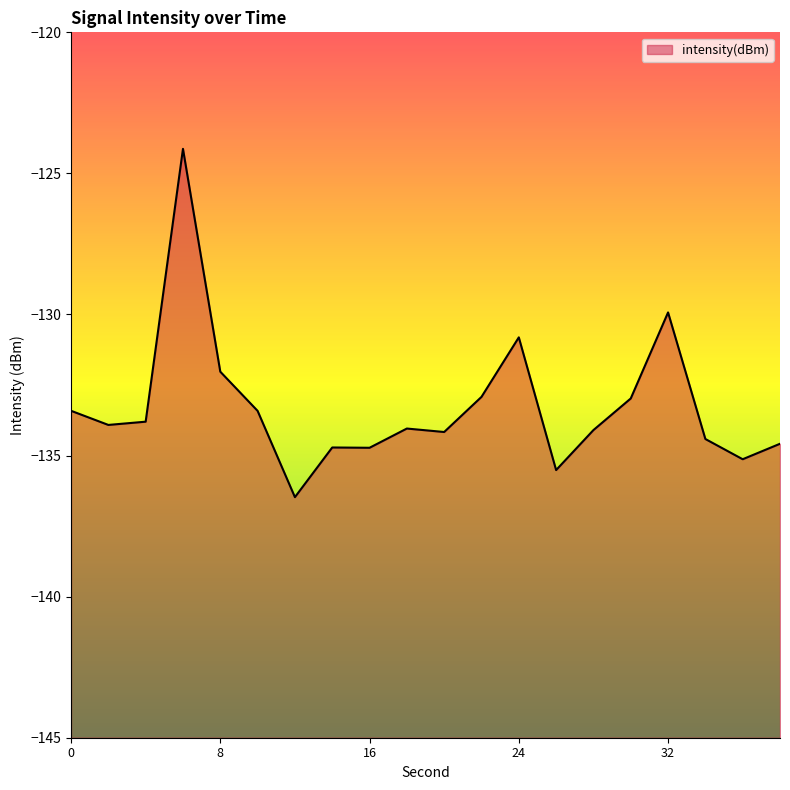

List the labels in order of value, smallest first.

12, 26, 36, 16, 14, 38, 34, 20, 28, 18, 2, 4, 10, 0, 30, 22, 8, 24, 32, 6